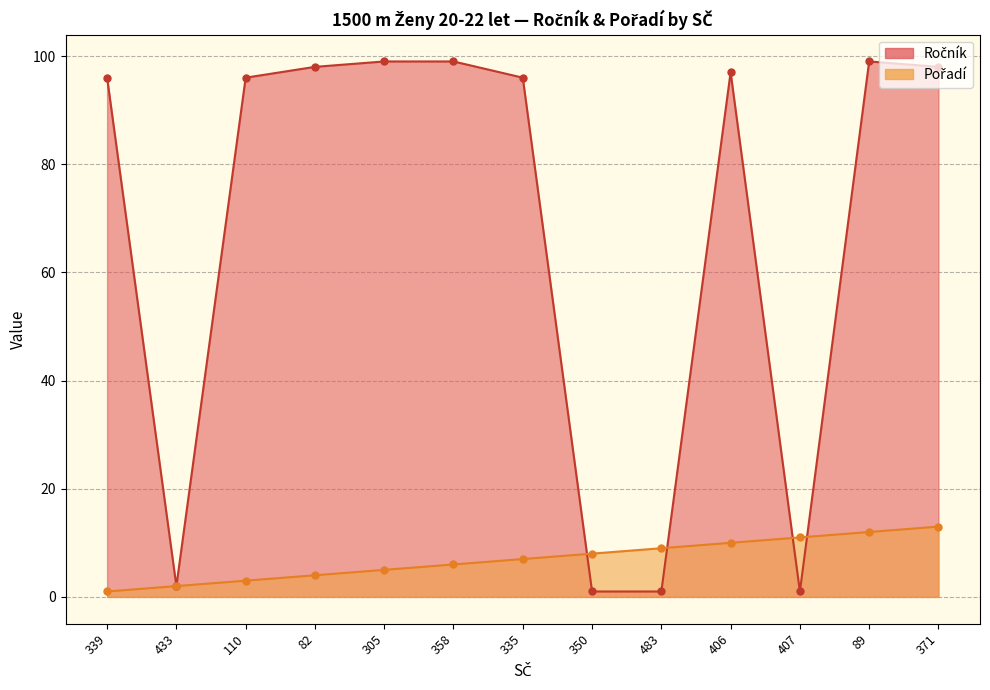

After their last crossing, which series has the higher values: Ročník or Pořadí?

Ročník